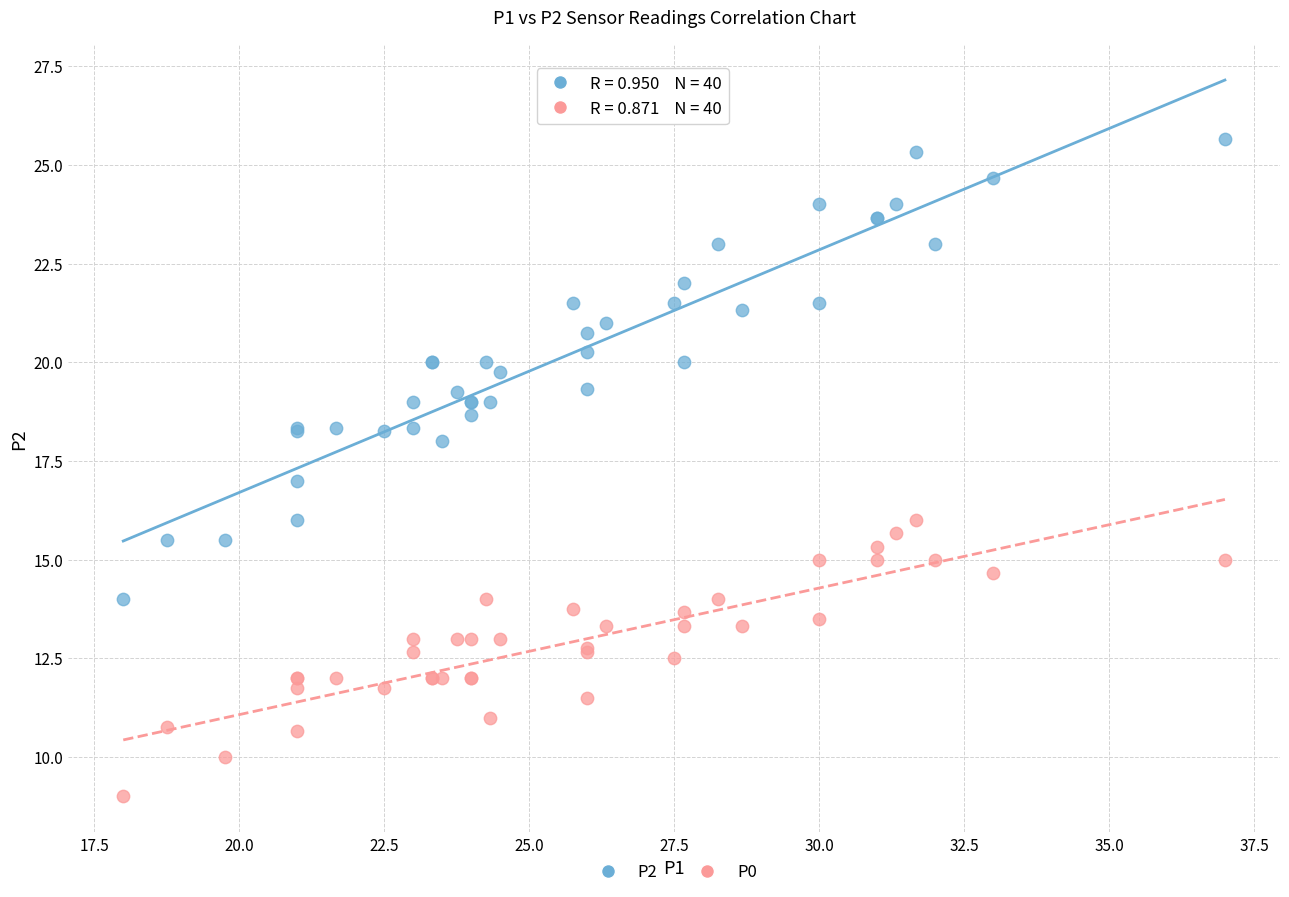

Which series reaches the maximum Y coordinate?

P2